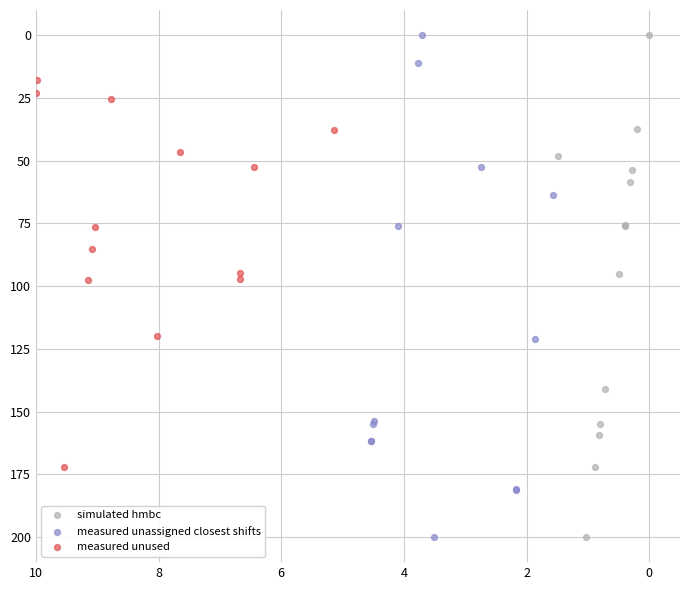

What are all the series names shown in the legend?

simulated hmbc, measured unassigned closest shifts, measured unused